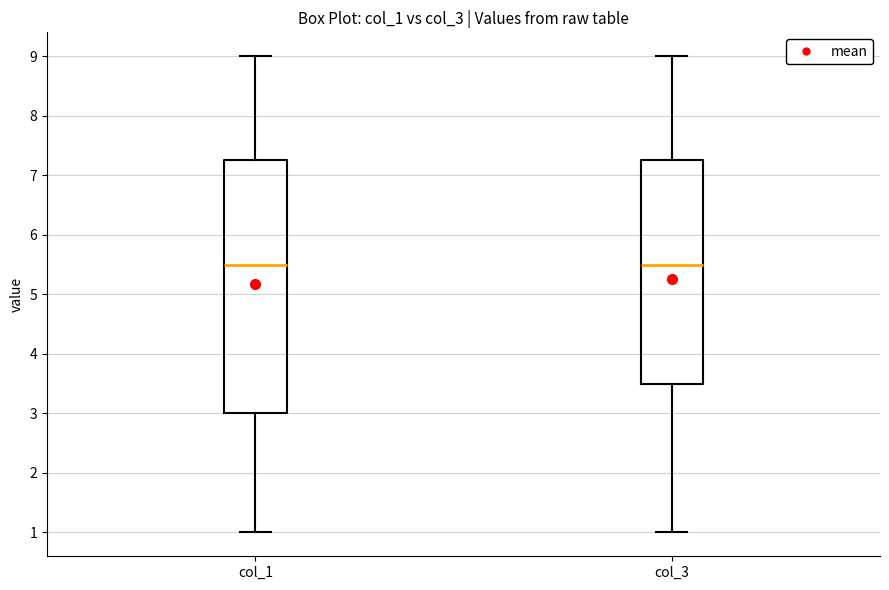

Reading left to right, read every box against the y-axis: the position of its median line, the range the box covers, and the ends of its whiskers. The values are not printed on the chart, so give them approximately, as read against the axis.

col_1: median 5.5, box 3.0 to 7.3, whiskers 1.0 to 9.0
col_3: median 5.5, box 3.5 to 7.3, whiskers 1.0 to 9.0